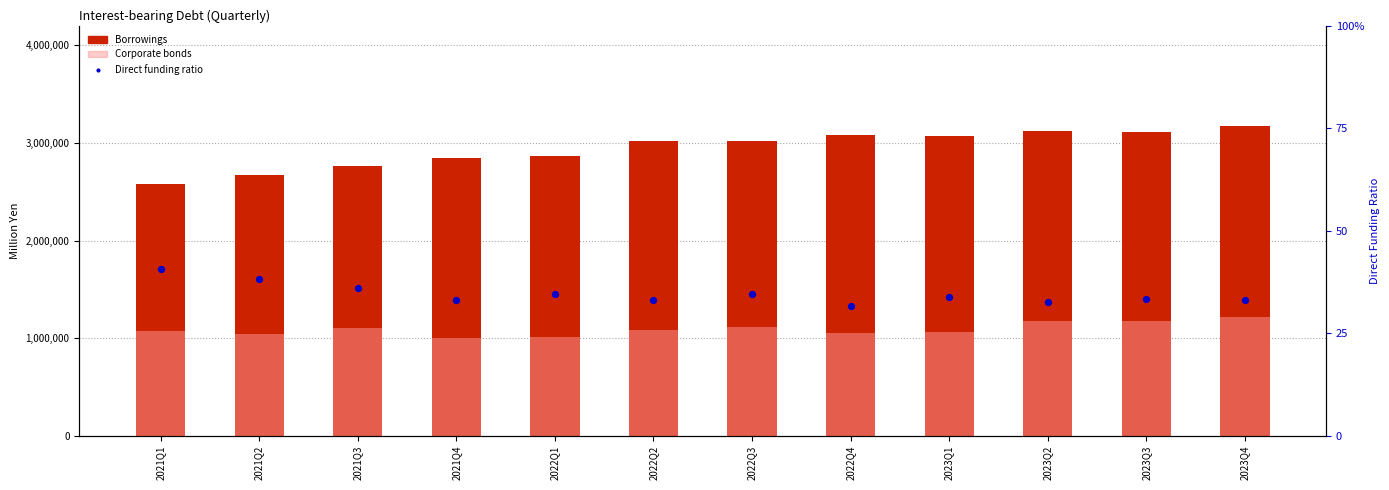

At how many categories does at least one series exceed 116036?

12